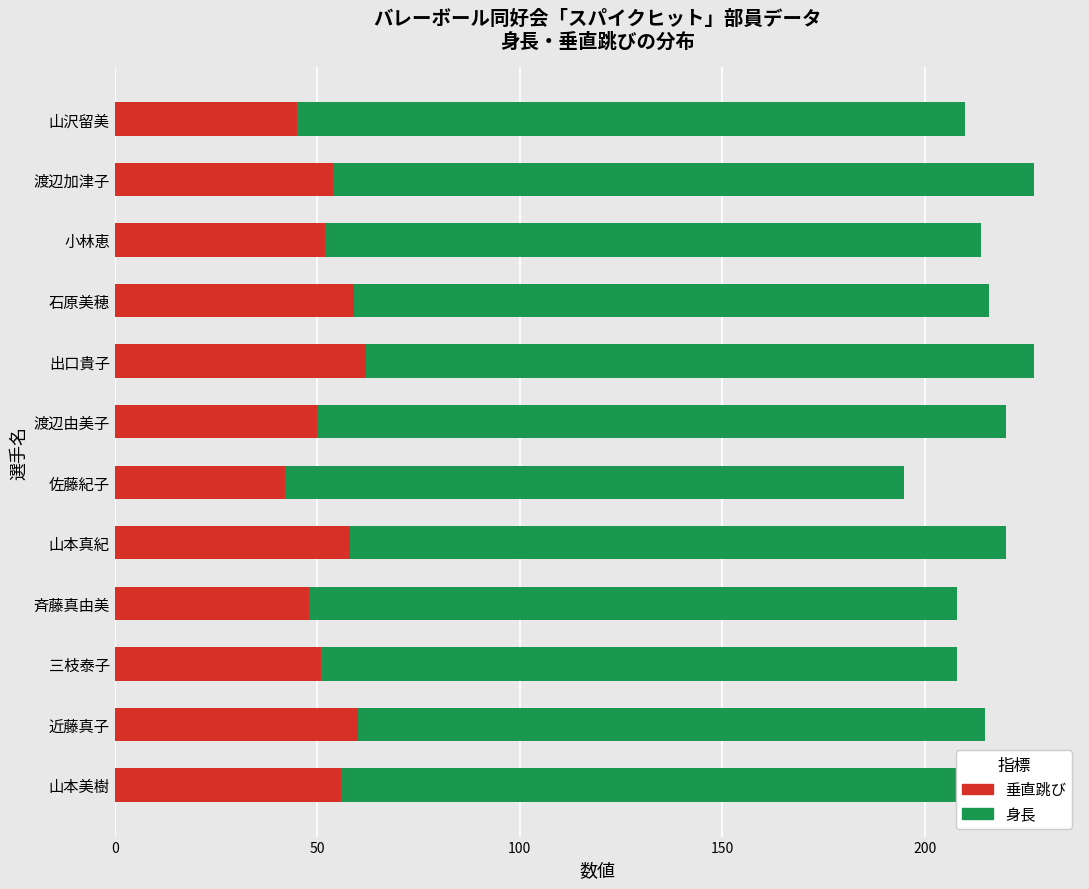

What is the lowest value of the 垂直跳び series?

42